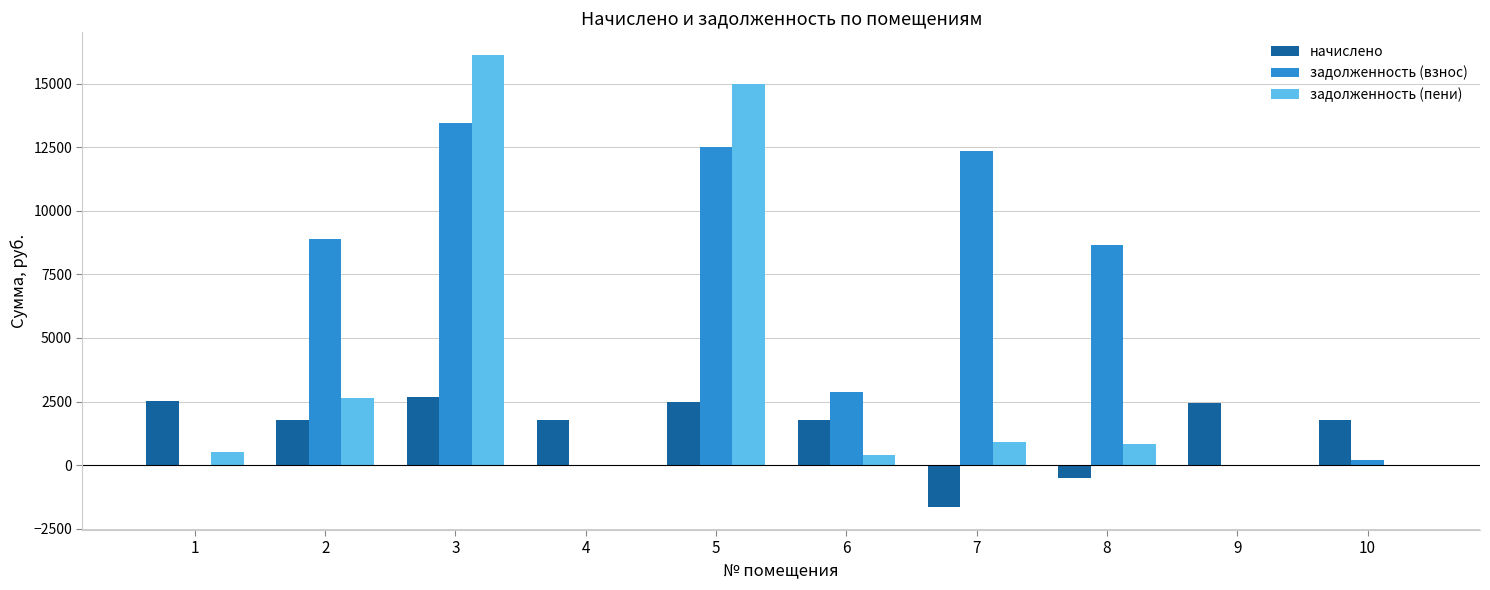

At which category is the sum across all series the highest?

3